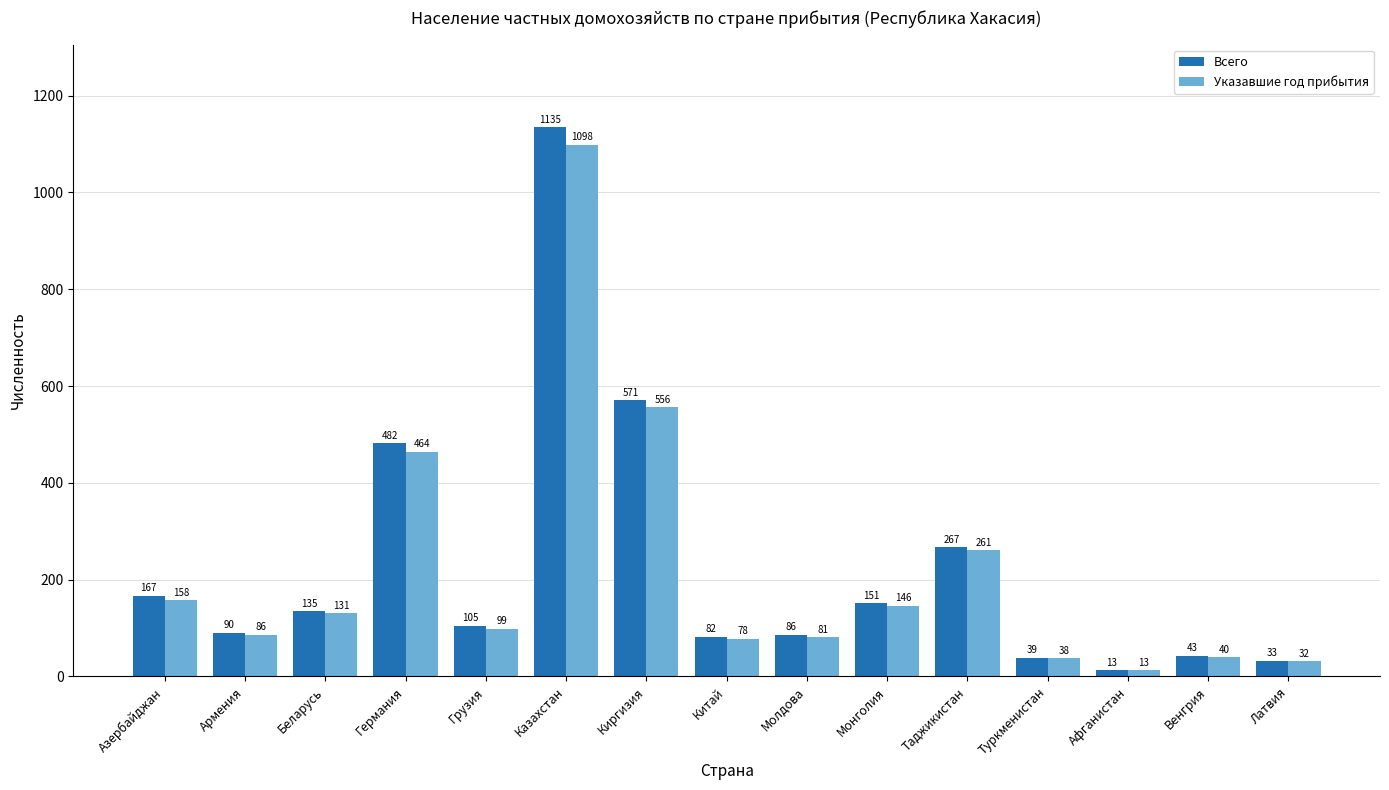

What is the difference between the second highest and second lowest values in the Указавшие год прибытия series?

524